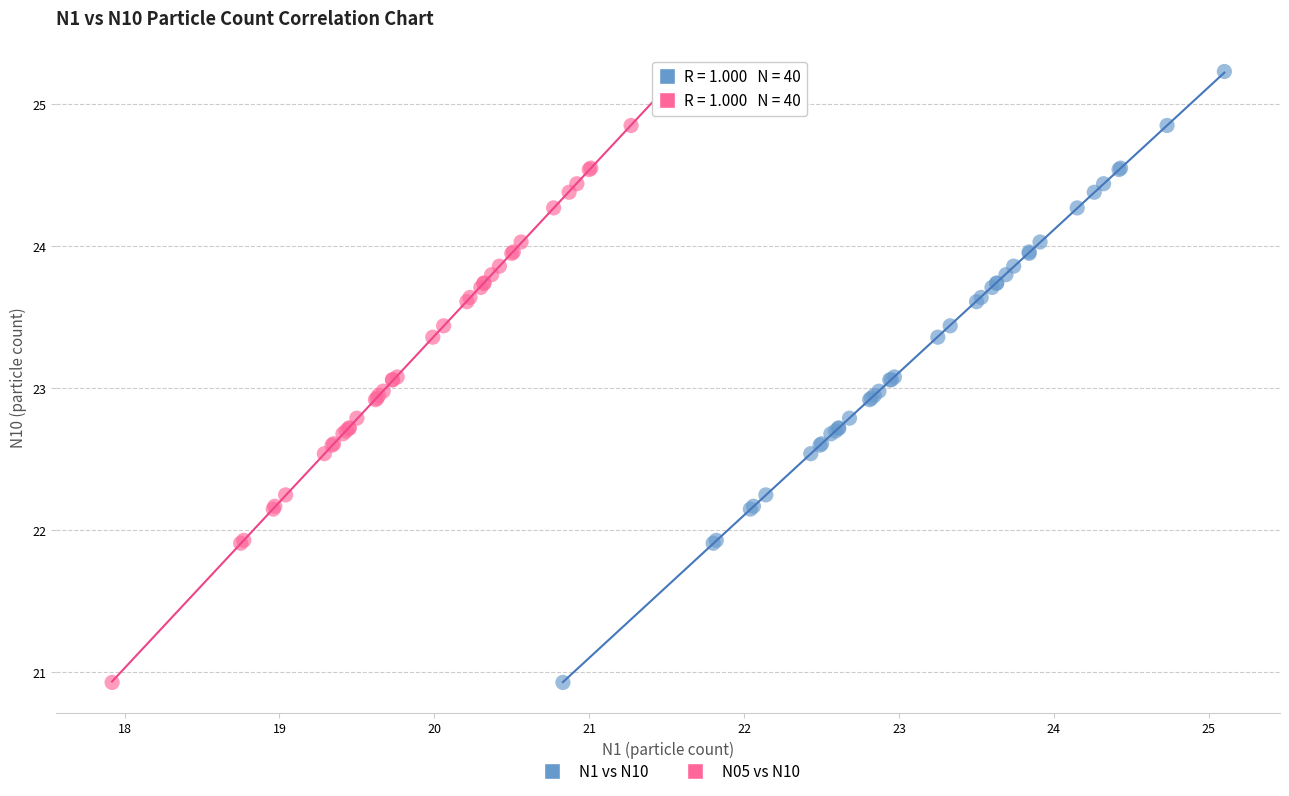

What are all the series names shown in the legend?

N1 vs N10, N05 vs N10